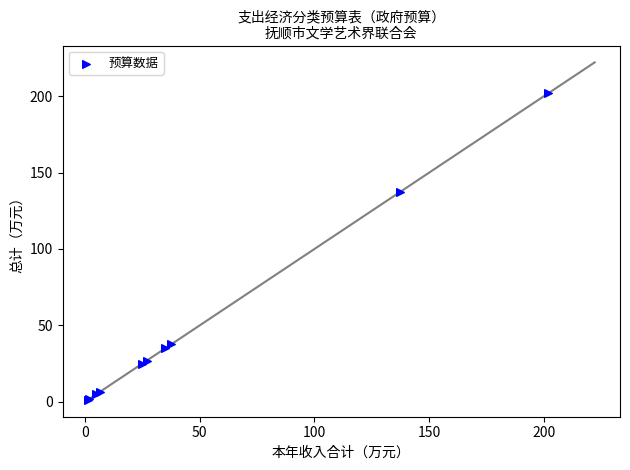

What Y value in the scatter plot is closest to 101?

137.4